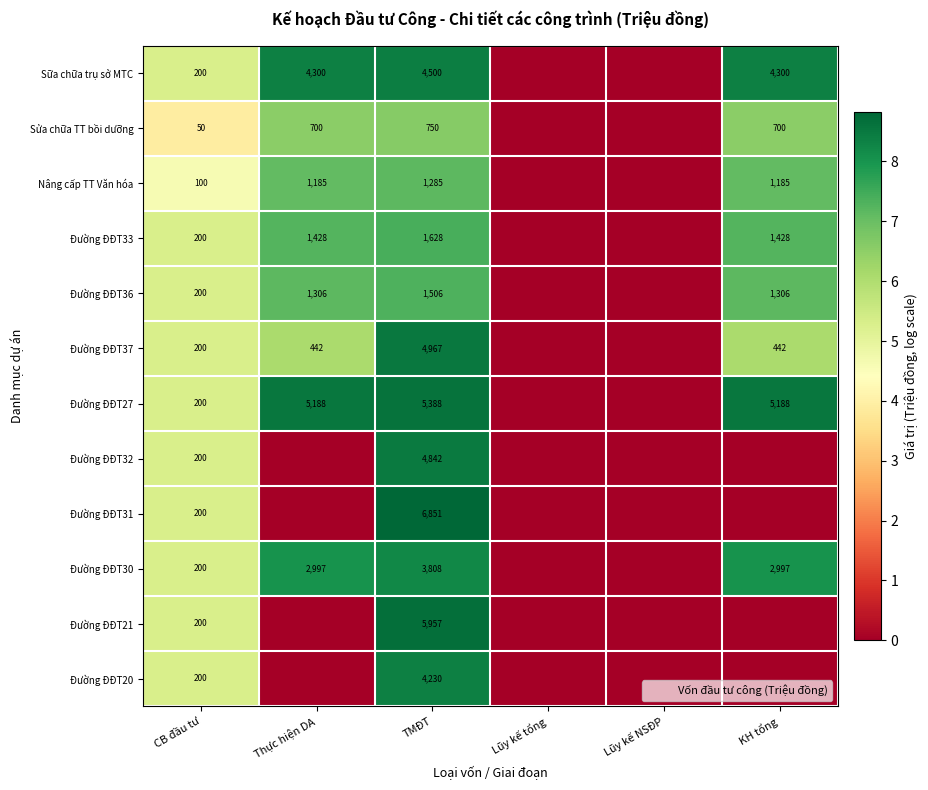

What value does the Đường ĐĐT33 series have at CB đầu tư?

5.3